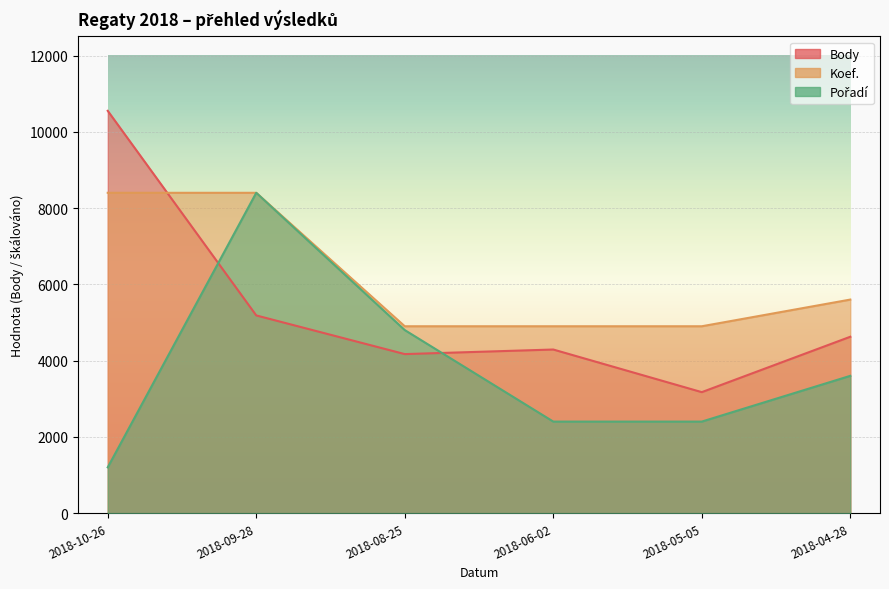

What is the value of the Koef. point at the 6th from the left?

5600